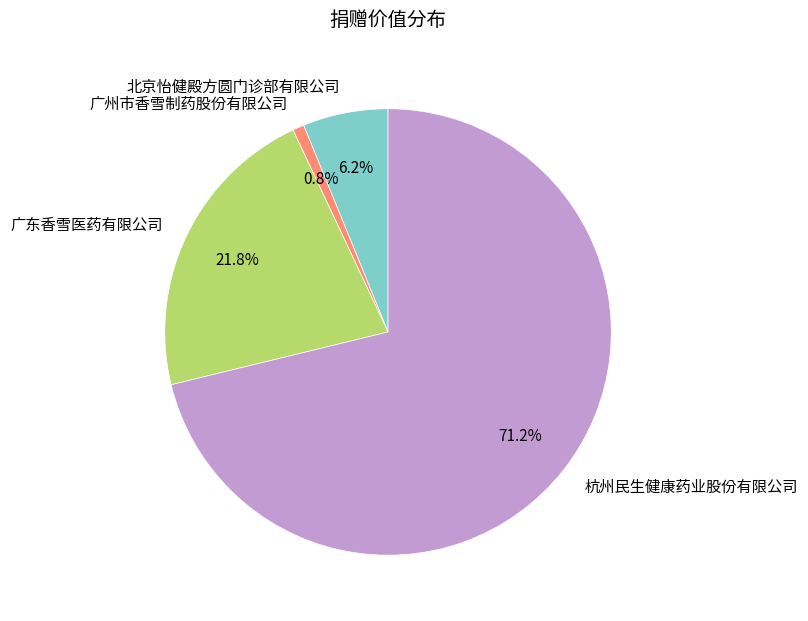

How much of the chart is everything except 杭州民生健康药业股份有限公司?

28.8%